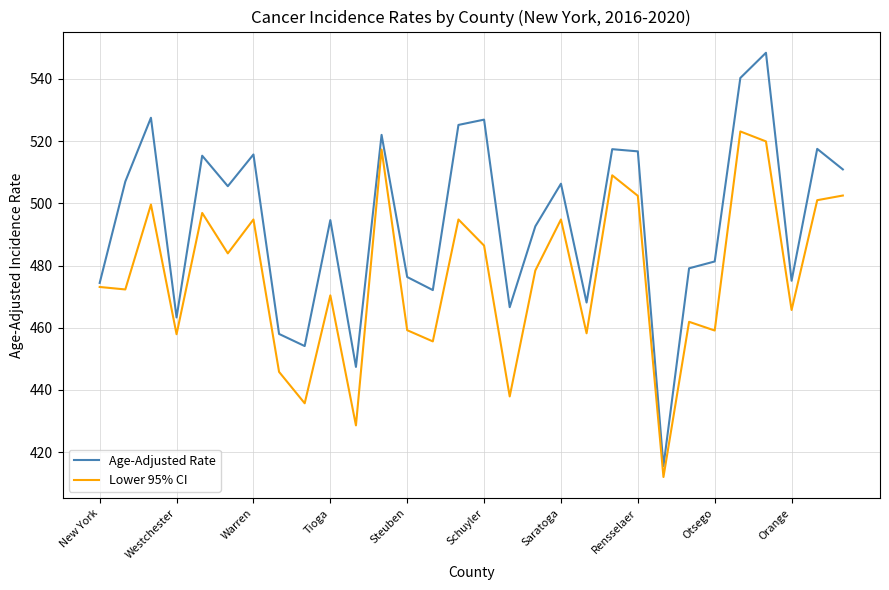

List the series in order of their overall mean, highest first.

Age-Adjusted Rate, Lower 95% CI